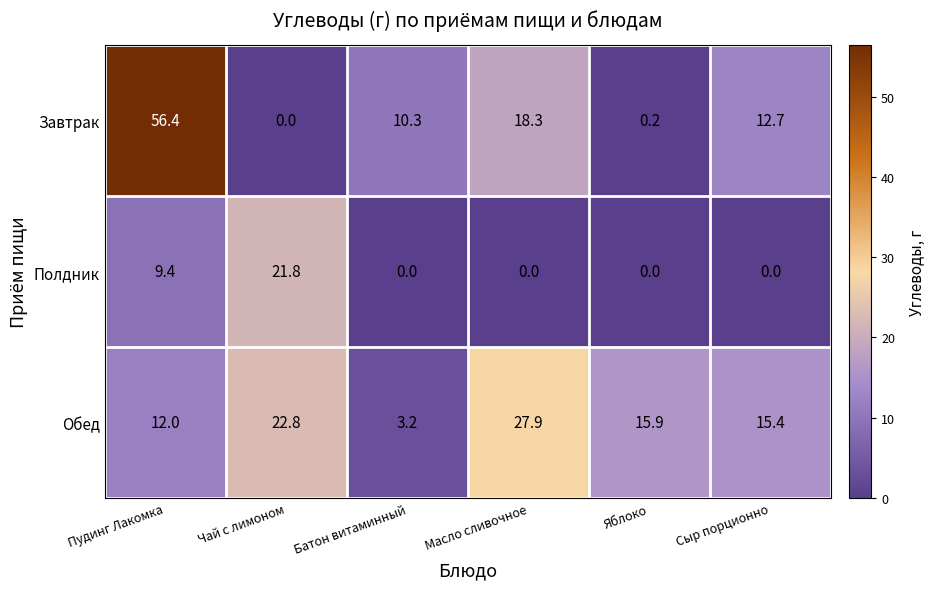

What is the difference between the highest and lowest values at Сыр порционно?

15.4